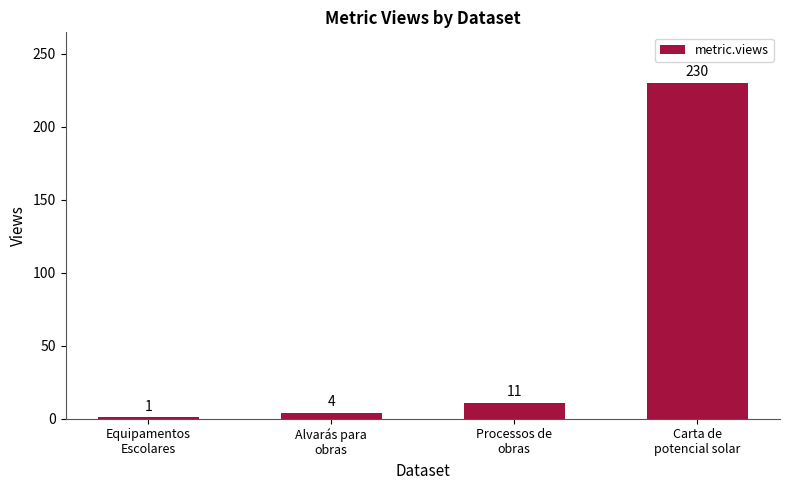

What is the value of the 3rd bar from the left?

11